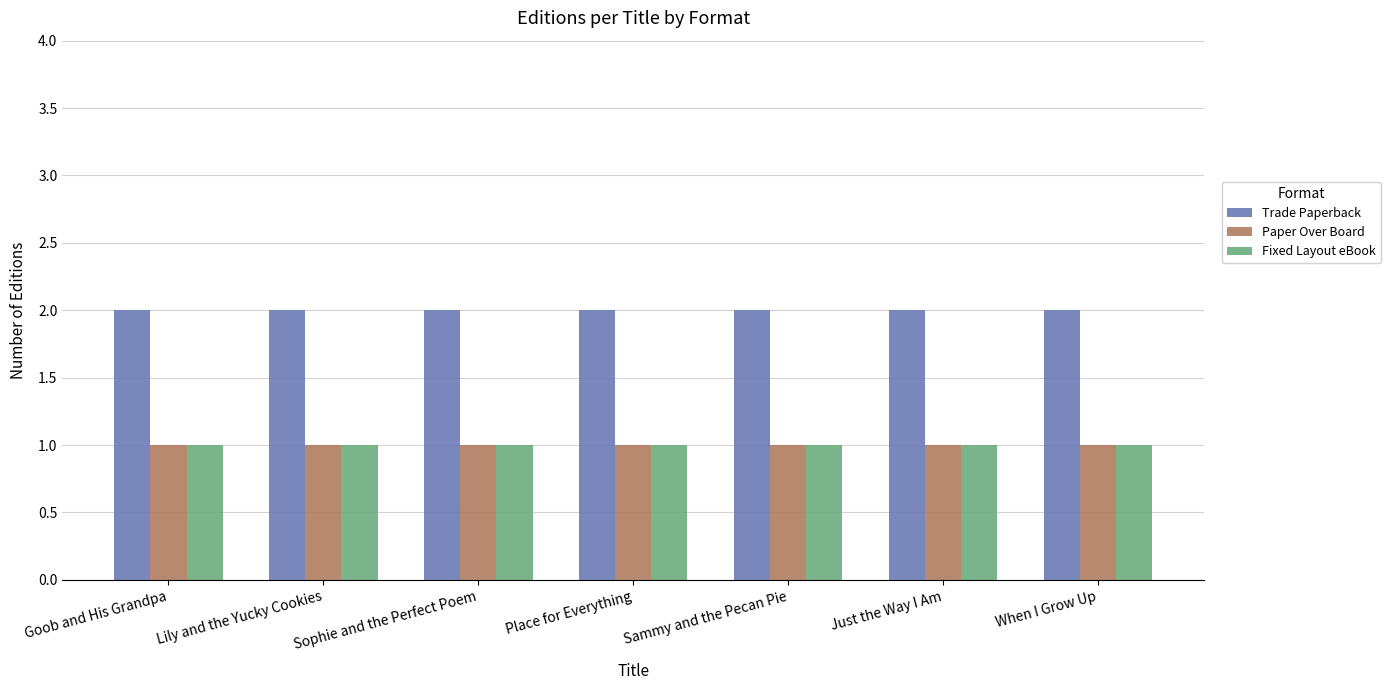

What value does the Trade Paperback series have at Sammy and the Pecan Pie?

2